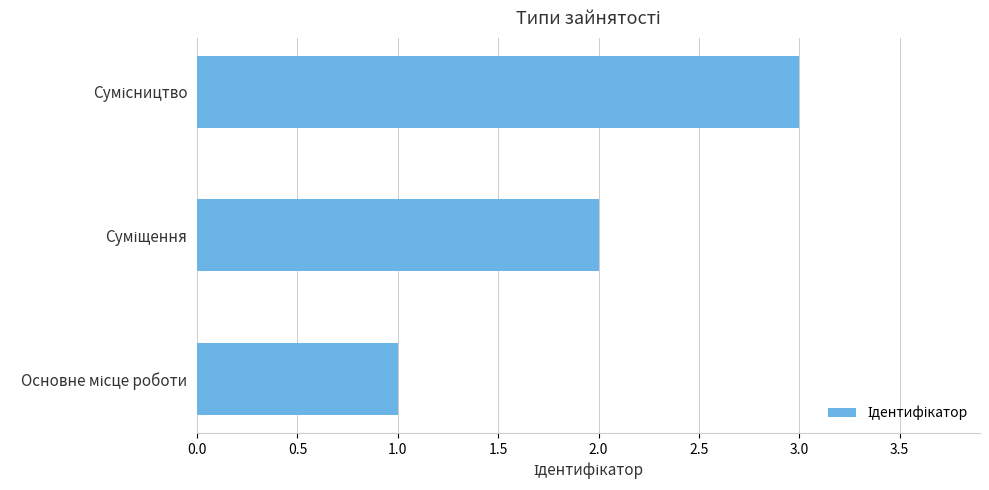

What is the smallest value displayed?

1